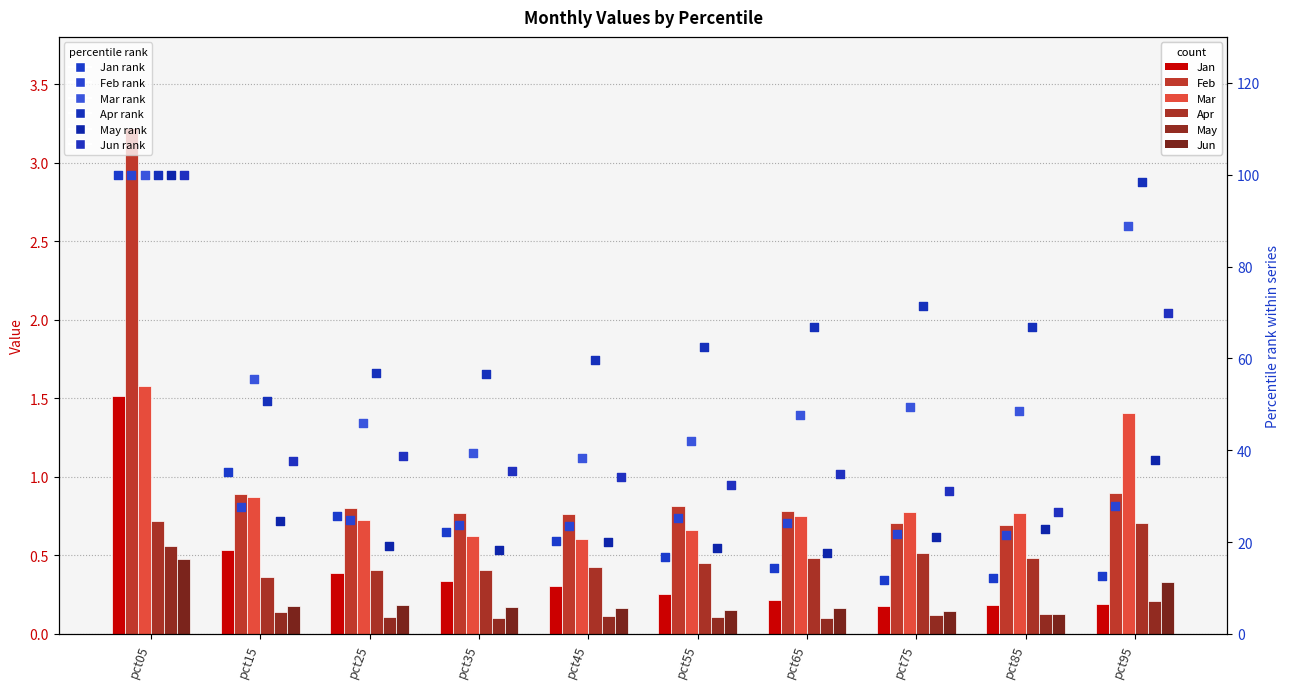

Which series has the largest total across all categories?

Jun